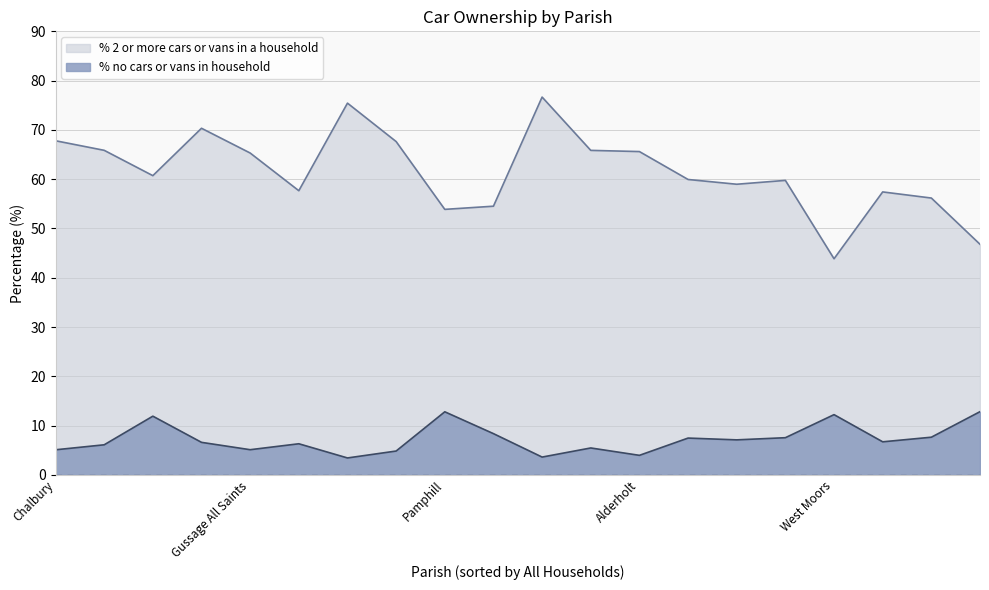

What is the minimum value shown in the chart?

3.4